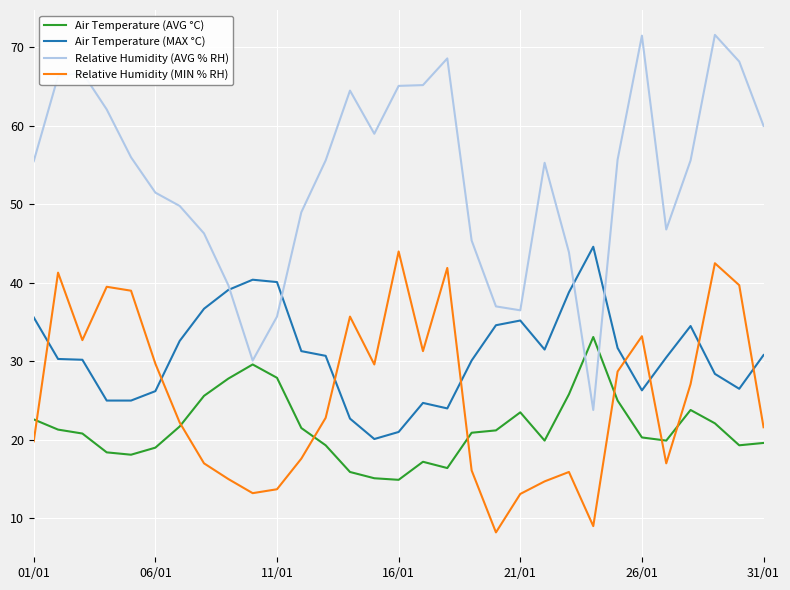

Which series has the largest range (max minus min)?

Relative Humidity (AVG % RH)